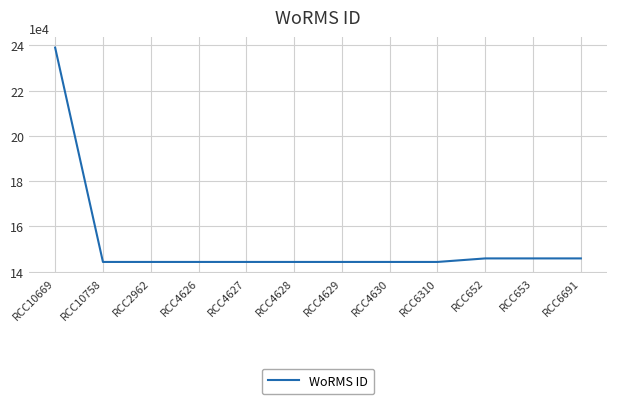

What is the maximum value shown in the chart?

238968